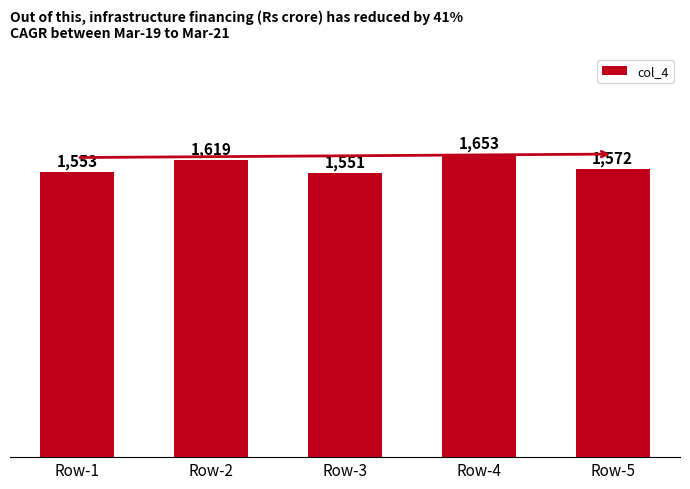

The value at Row-1 is 2605. True or false?

False